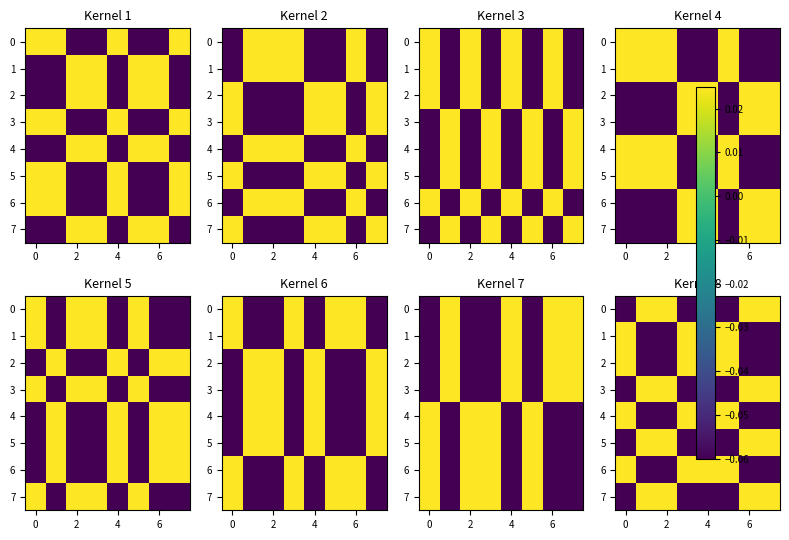

What is the minimum value for 7?

-0.1